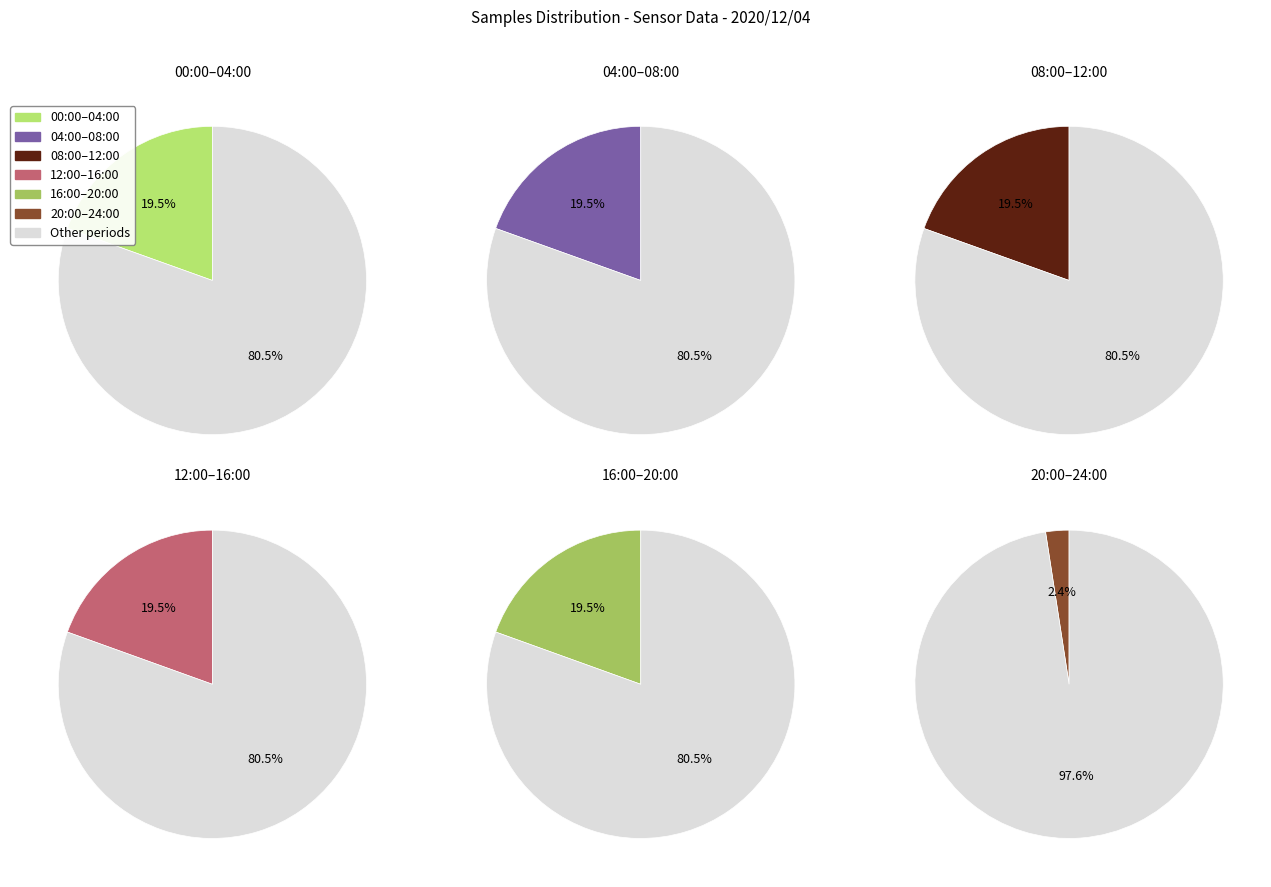

What is the ratio of the value at 18 to the value at 9?

1.0